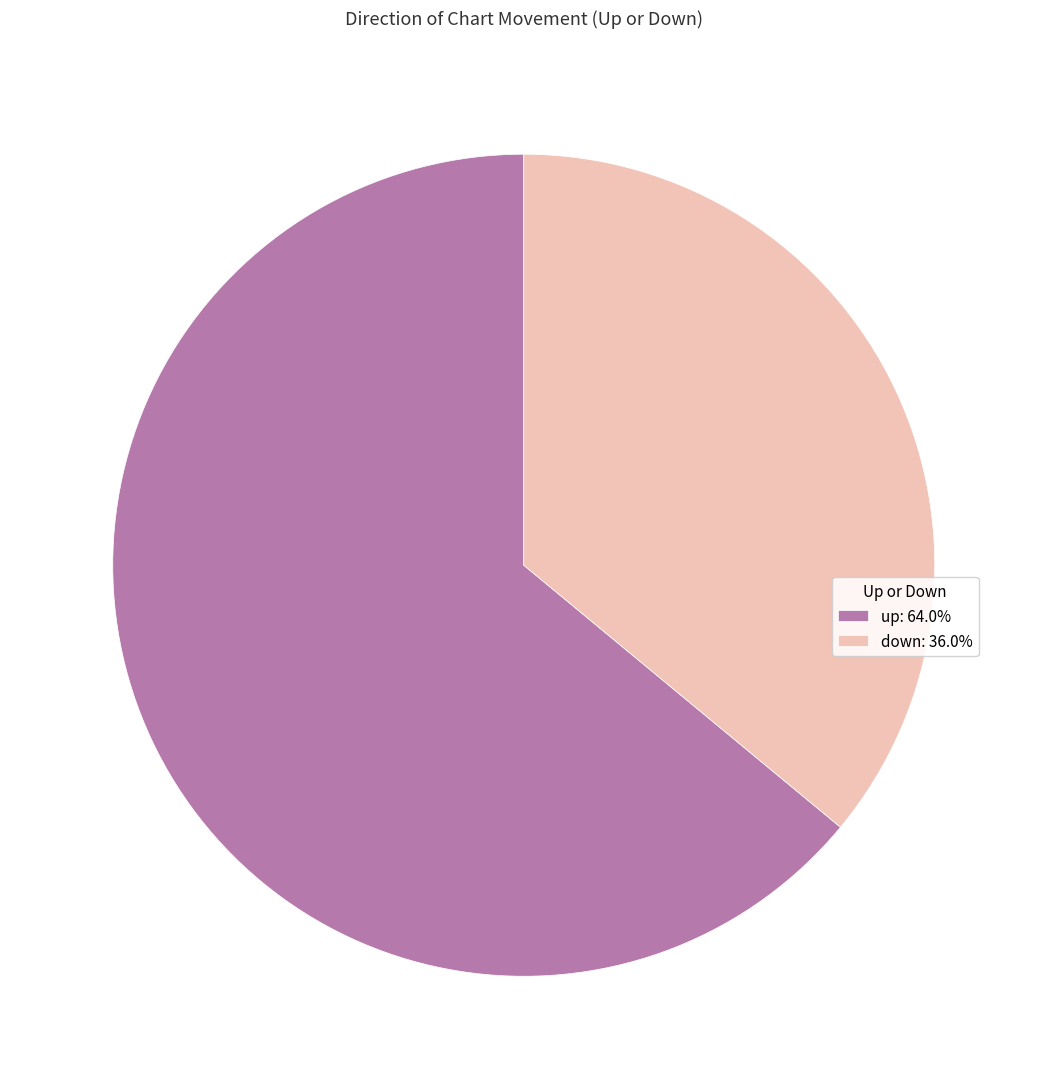

Does up: 64.0% account for over 50% of the chart?

Yes